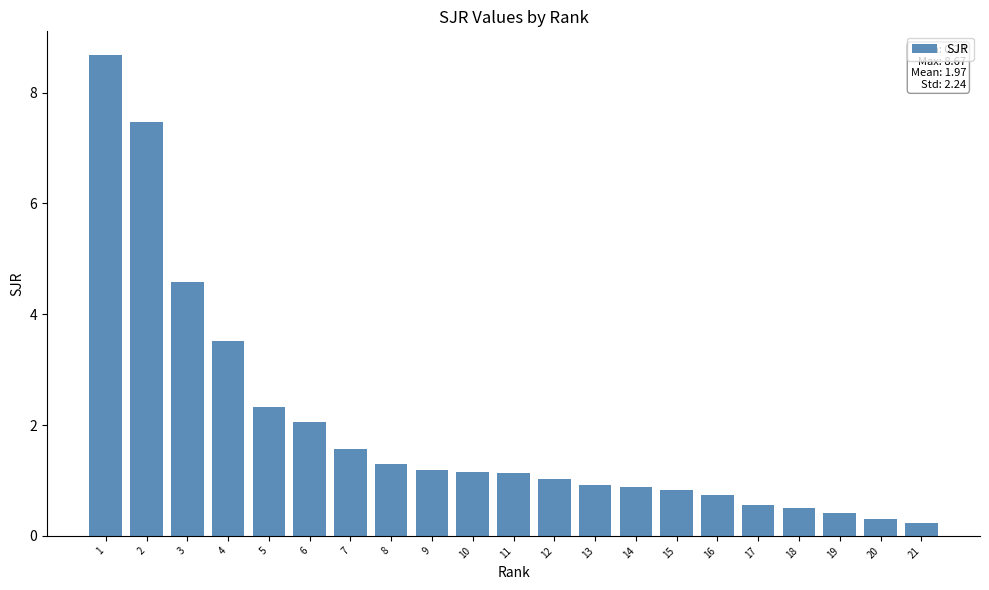

Which has a higher value, 7 or 9?

7